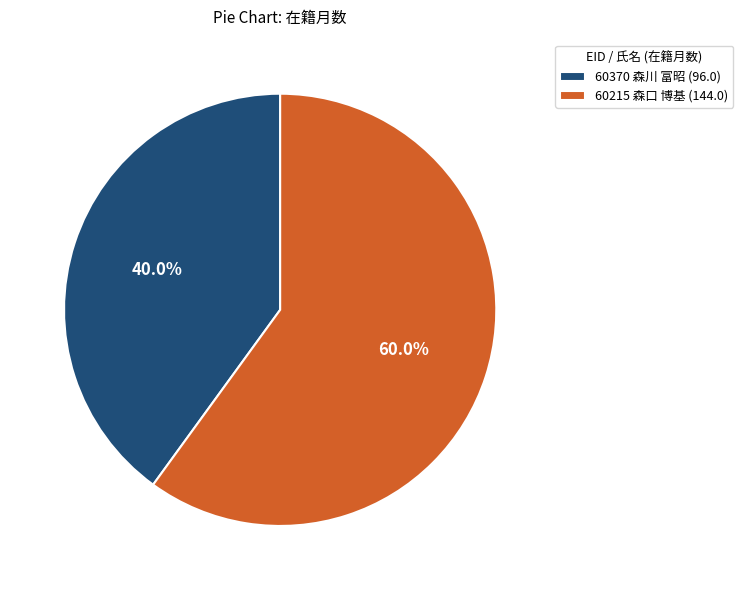

To the nearest percent, what is the average slice percentage?

50%